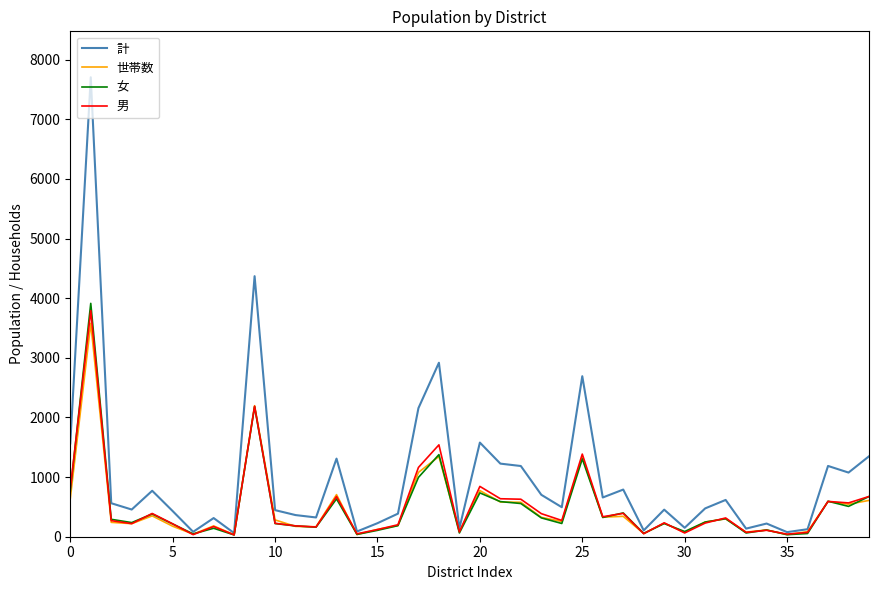

What are all the series names shown in the legend?

計, 世帯数, 女, 男